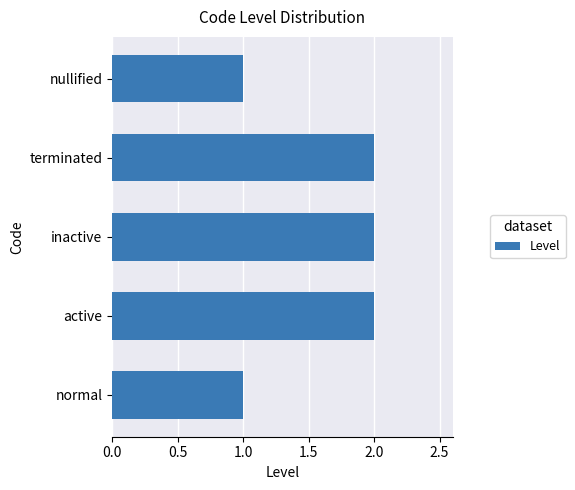

Is it true that the value at terminated is 2?

True